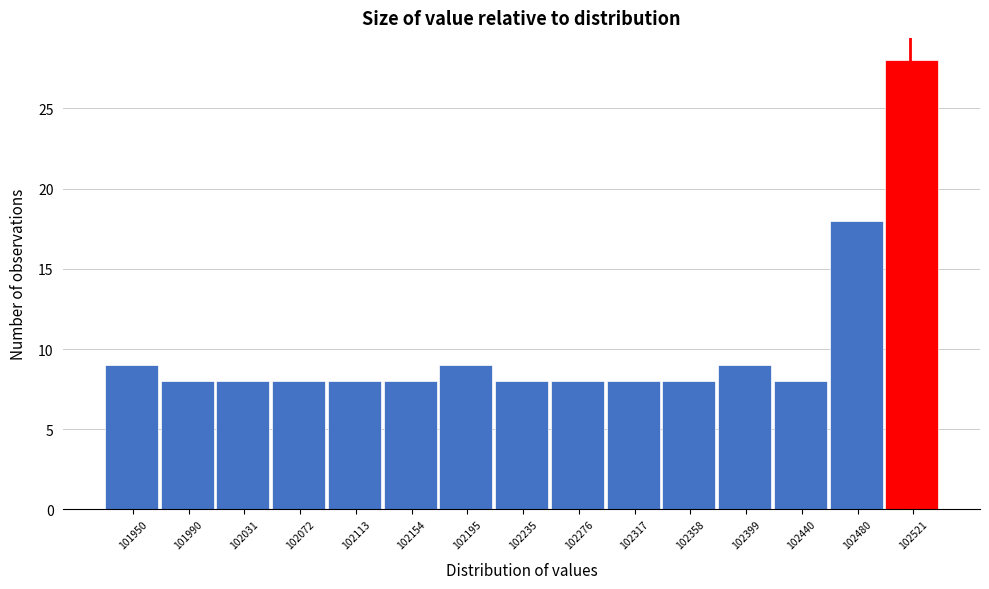

Reading left to right, what are all the values shown in this chart?

9	8	8	8	8	8	9	8	8	8	8	9	8	18	28